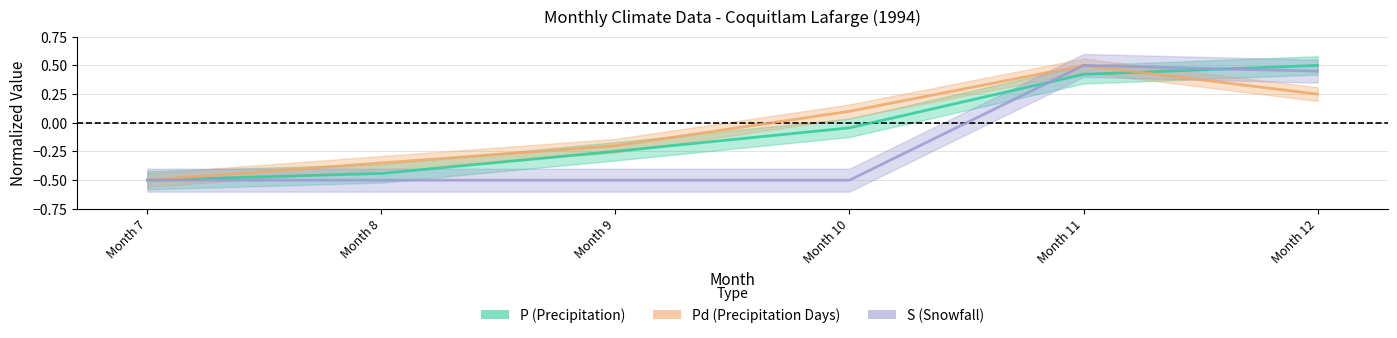

True or false: Pd and S intersect in this chart.

False